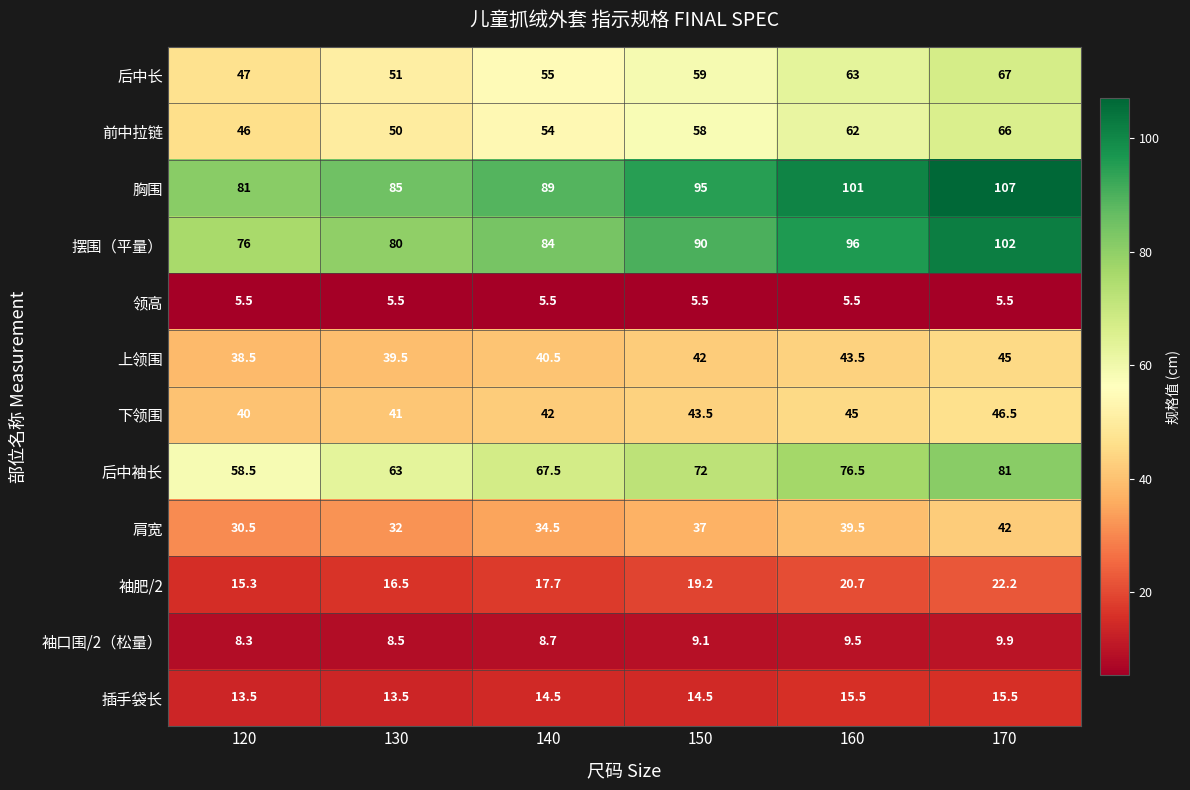

What is the average value of the 下领围 series?

43.0